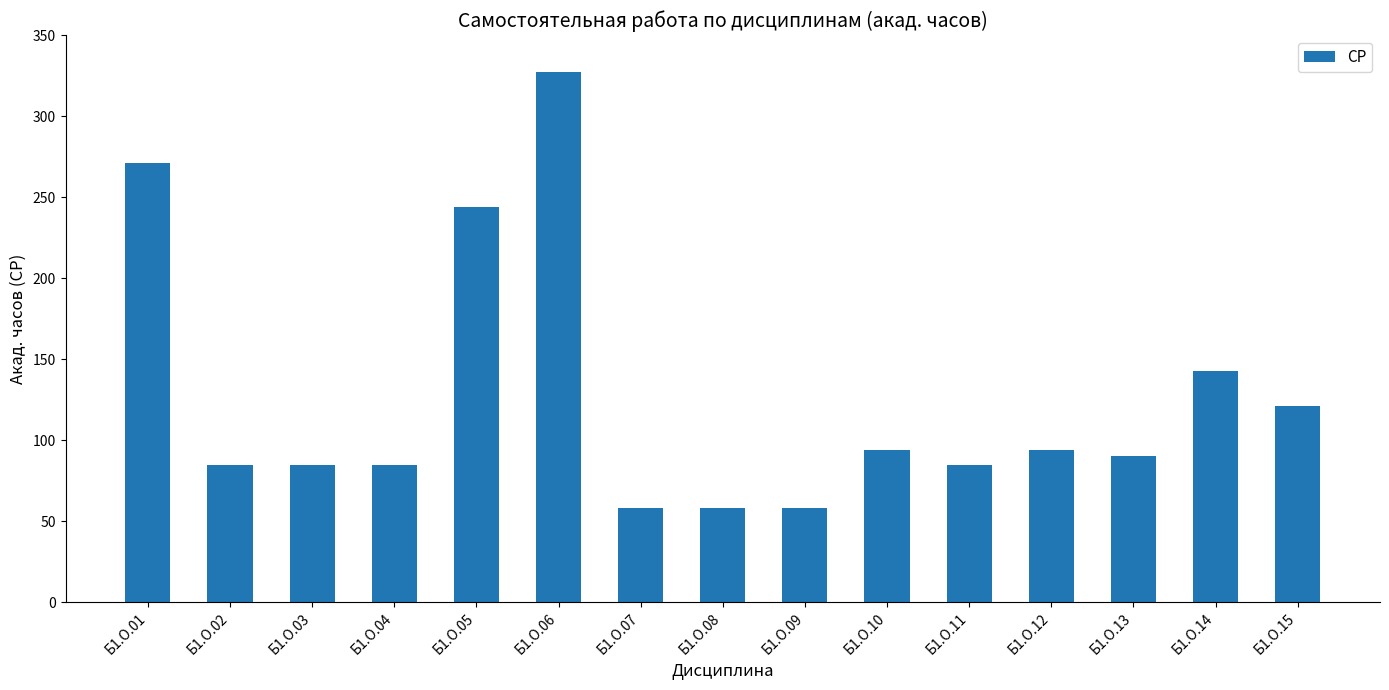

What is the difference between the maximum and second lowest values?

269